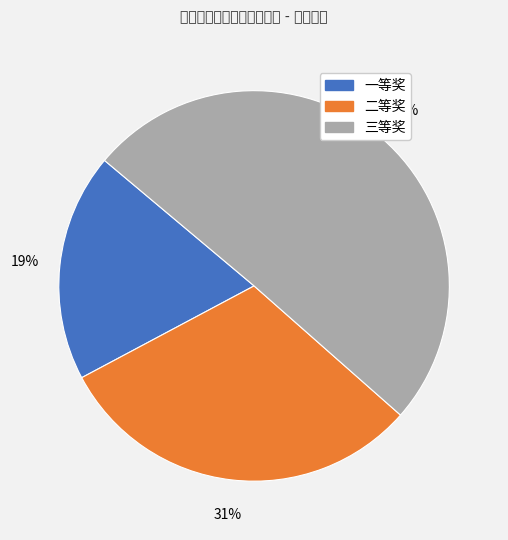

Do 三等奖 and 二等奖 together represent more than half of the pie?

Yes